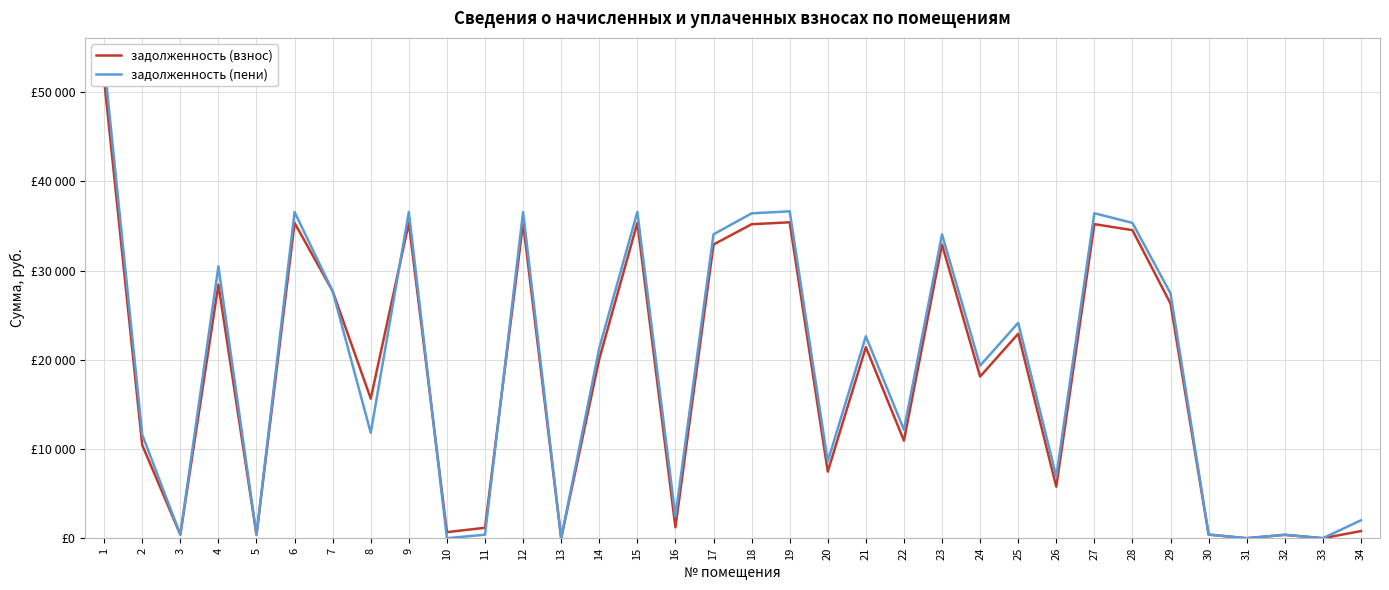

True or false: задолженность (пени) has more than 1 interior local peaks.

True